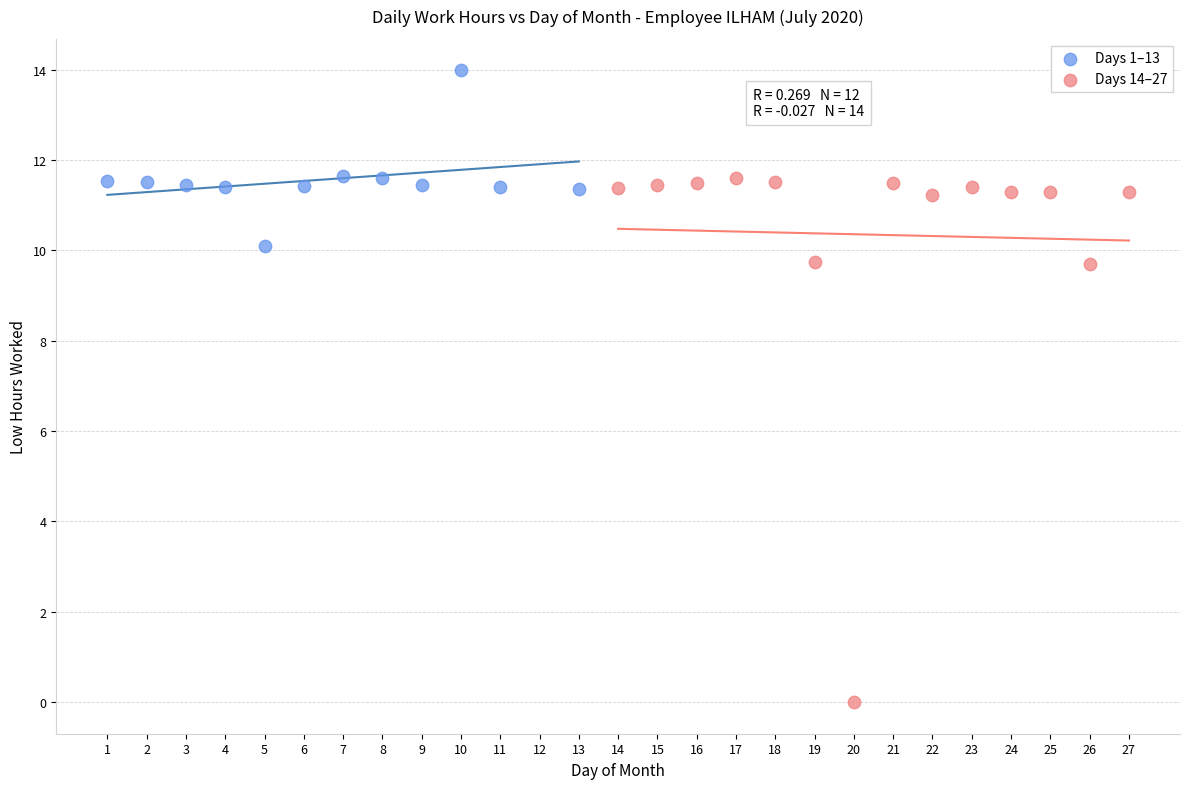

Which series has the largest Y range (max minus min)?

Days 14–27